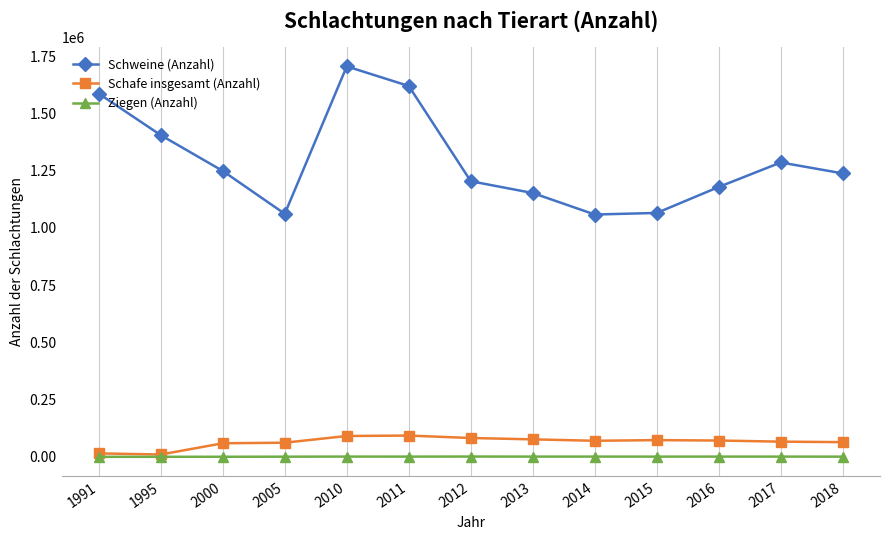

What is the difference between the highest and lowest values at 2017?

1284979